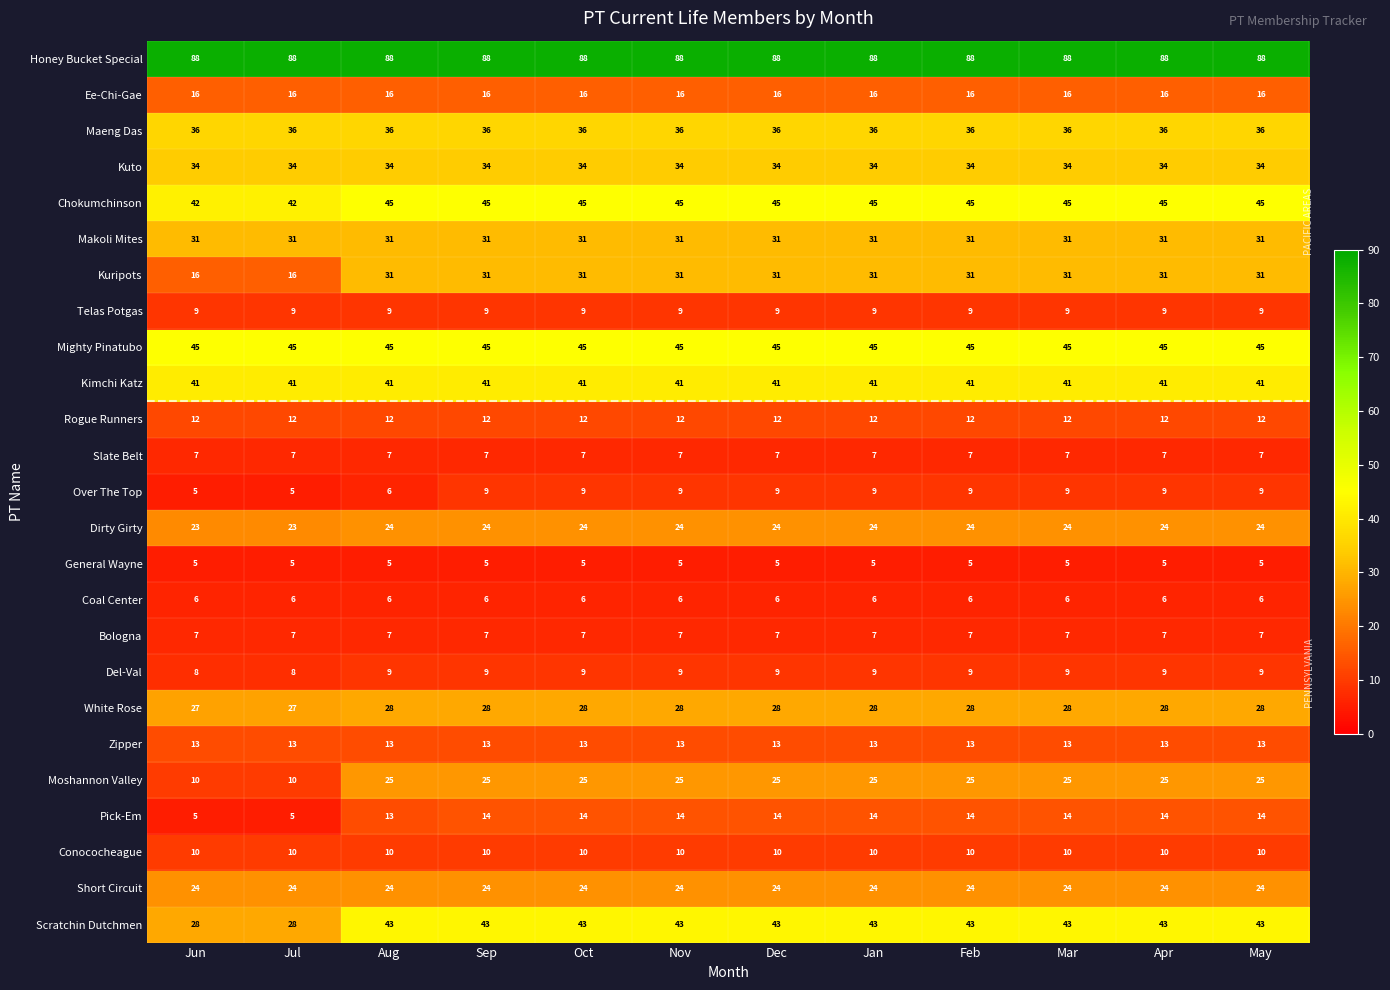

What is the sum of the Moshannon Valley values at Dec and Feb?

50